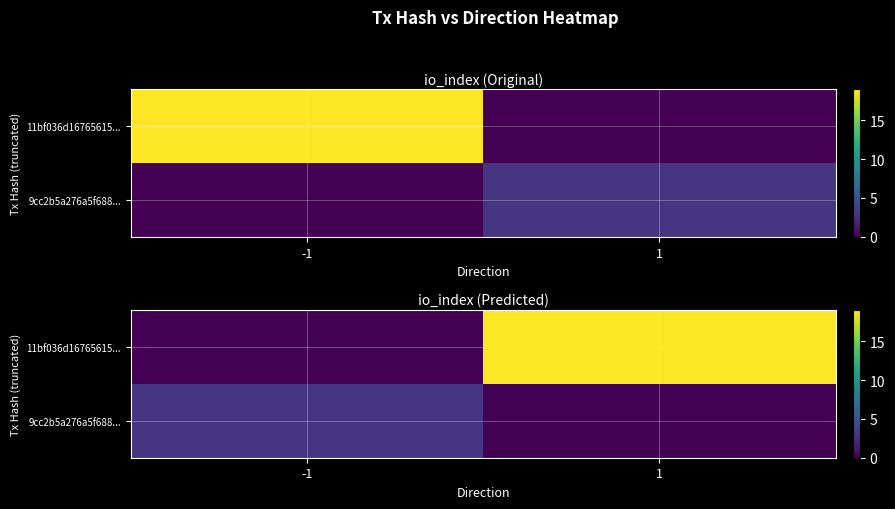

How many values in 11bf036d16765615... are above zero?

1